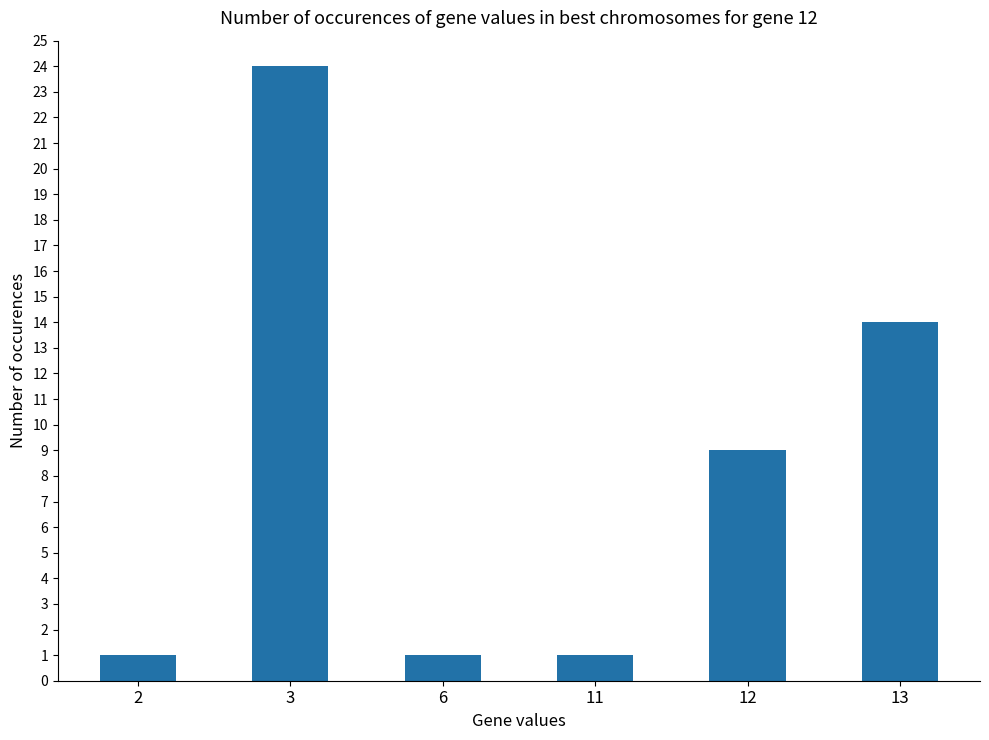

Reading left to right, what are all the values shown in this chart?

1	24	1	1	9	14